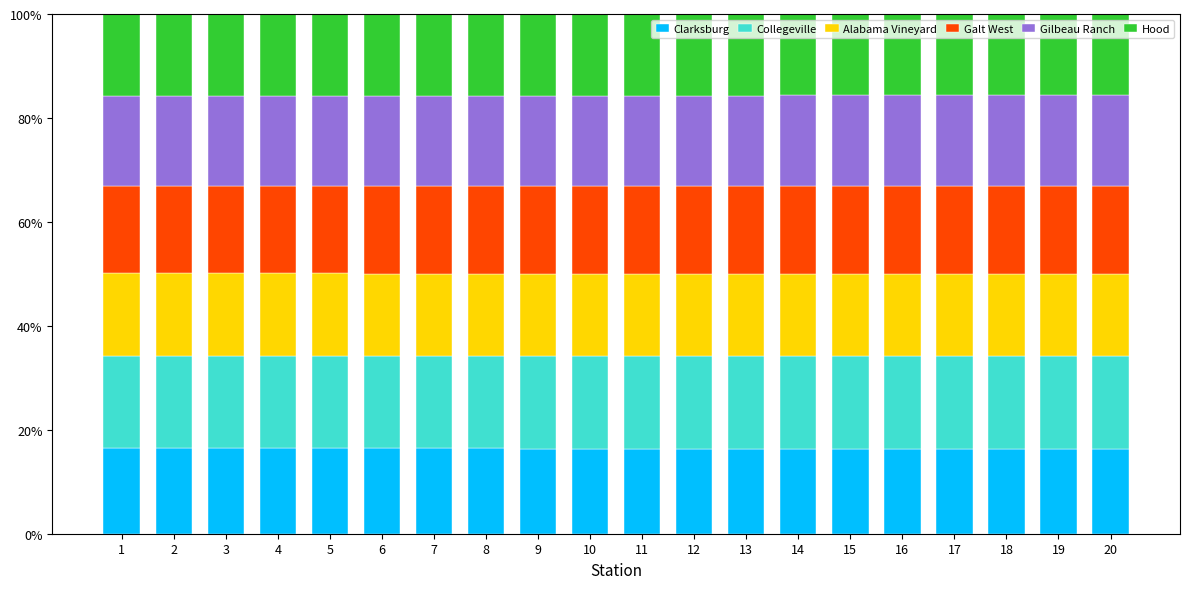

What is the total value across all series at 18?

100.0